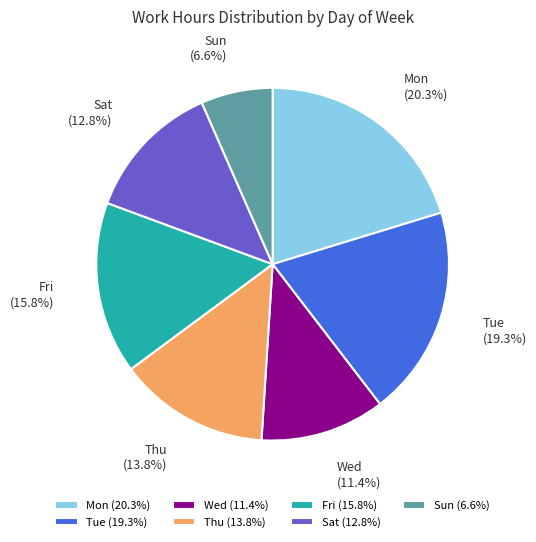

Does Sun represent more than half of the total?

No